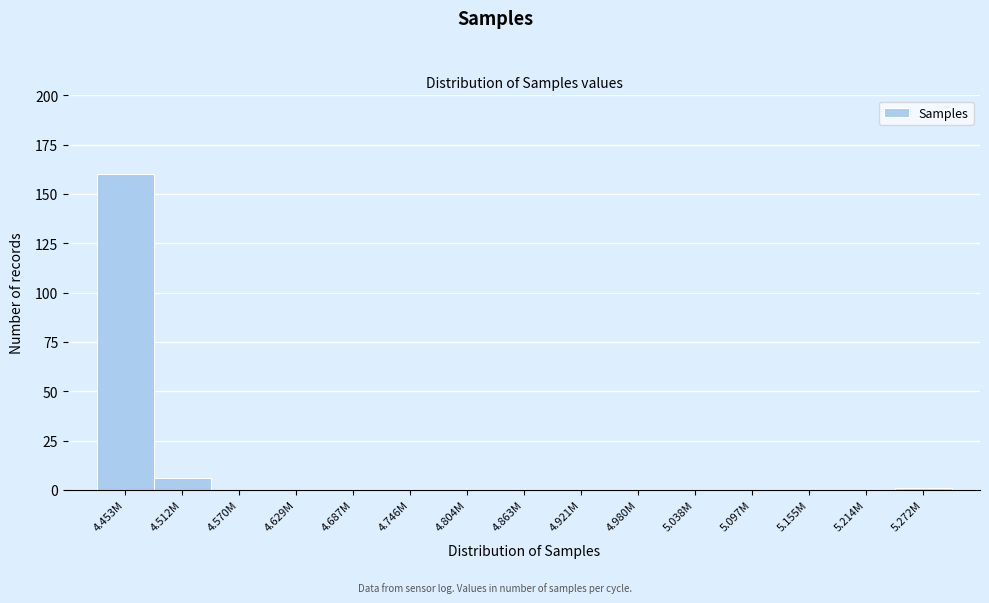

Reading left to right, extract all data points from this chart.

4.453M=160	4.512M=6	4.570M=0	4.629M=0	4.687M=0	4.746M=0	4.804M=0	4.863M=0	4.921M=0	4.980M=0	5.038M=0	5.097M=0	5.155M=0	5.214M=0	5.272M=1